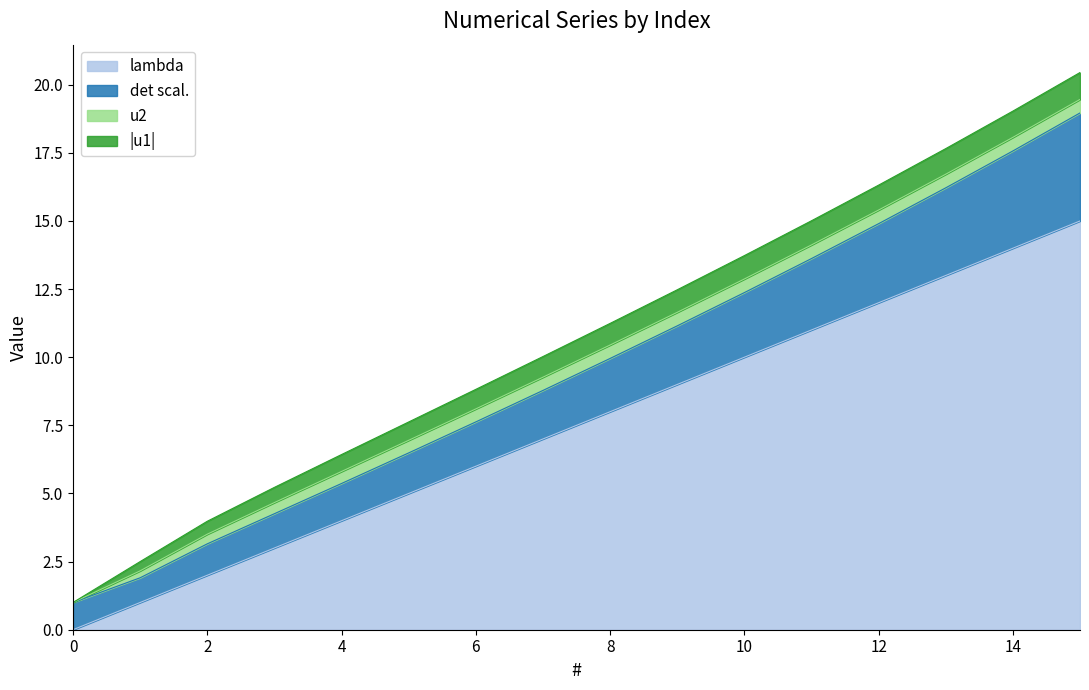

Which label corresponds to the largest value in the chart?

15